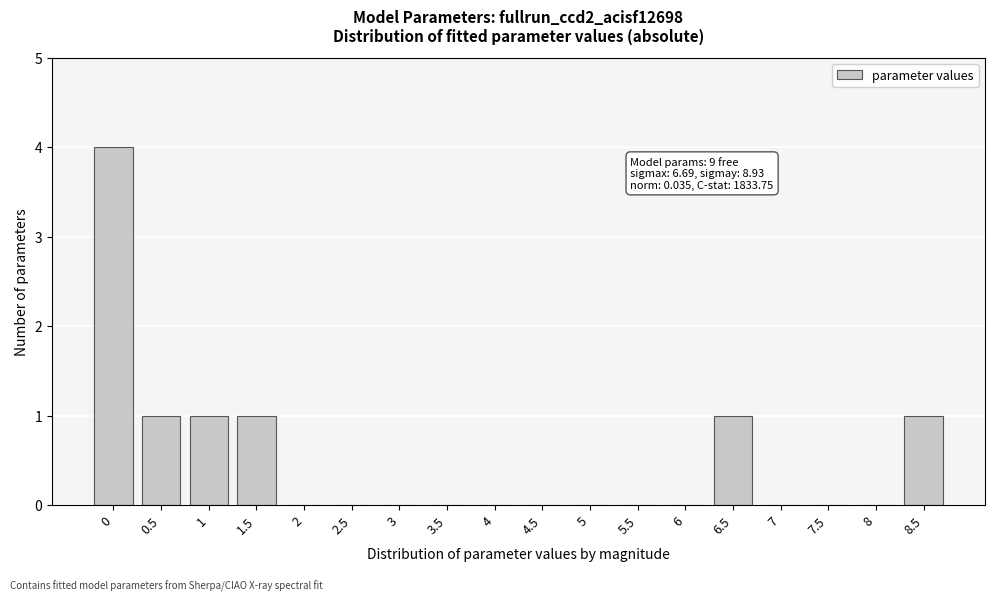

Reading left to right, what are all the values shown in this chart?

0=4	0.5=1	1=1	1.5=1	2=0	2.5=0	3=0	3.5=0	4=0	4.5=0	5=0	5.5=0	6=0	6.5=1	7=0	7.5=0	8=0	8.5=1